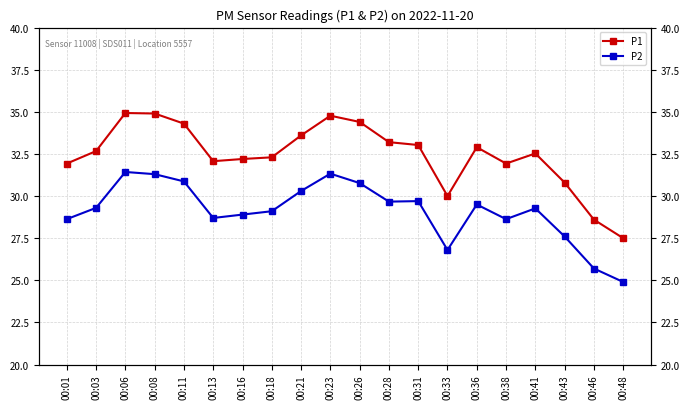

True or false: P1 has a value of 32.3 at 00:18.

True